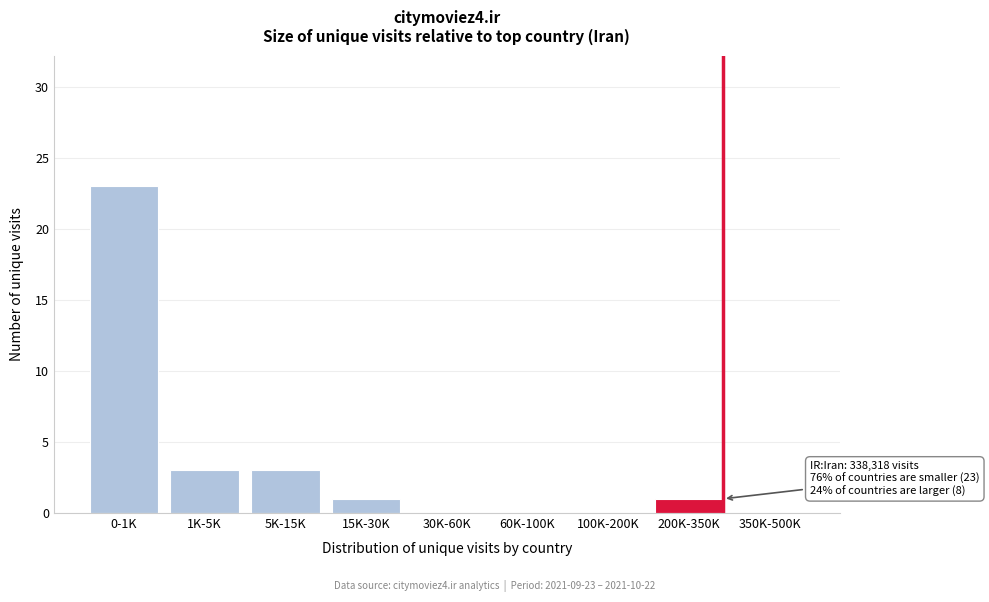

Reading right to left, what are all the values shown in this chart?

350K-500K=0	200K-350K=1	100K-200K=0	60K-100K=0	30K-60K=0	15K-30K=1	5K-15K=3	1K-5K=3	0-1K=23